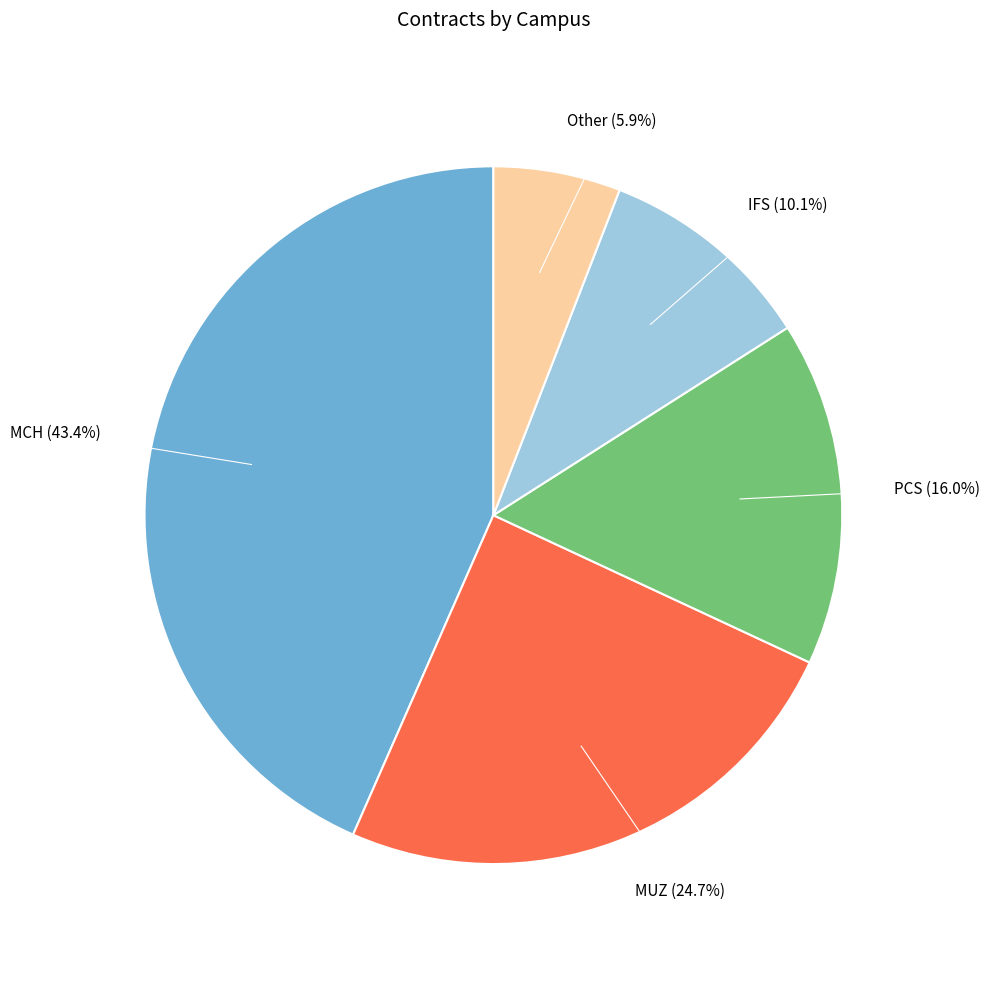

Count the number of slices in the pie.

5